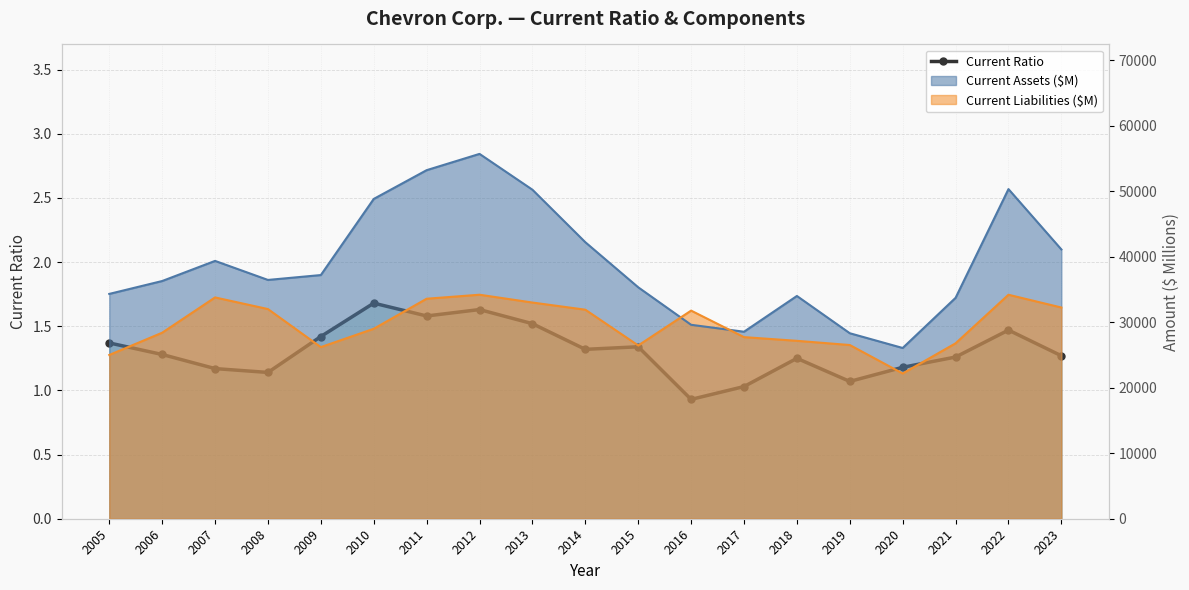

Rank the categories by value from highest to lowest.

2010, 2012, 2011, 2013, 2022, 2009, 2005, 2015, 2014, 2006, 2023, 2021, 2018, 2020, 2007, 2008, 2019, 2017, 2016